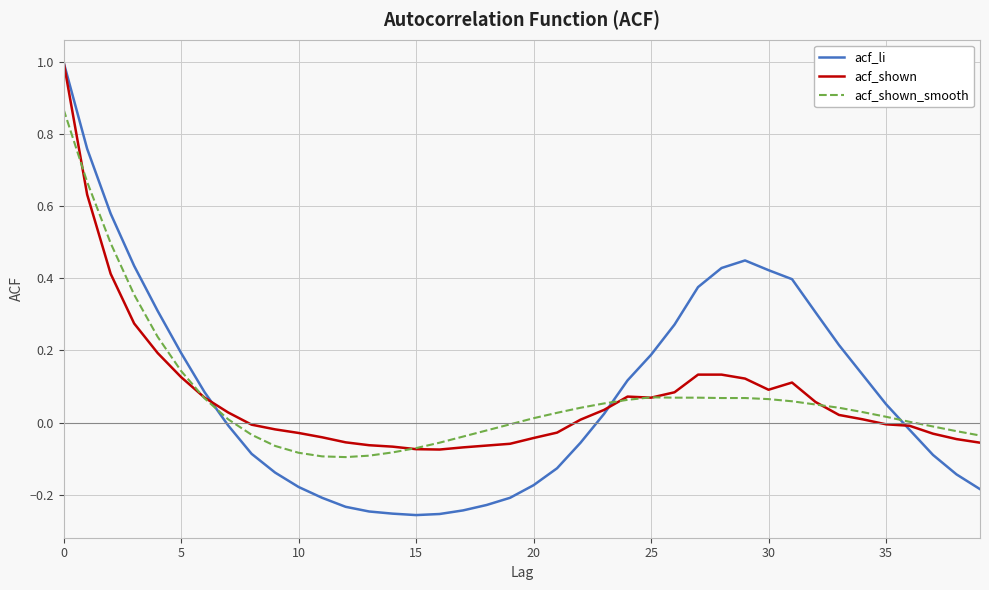

What is the highest value of the acf_shown series?

1.0